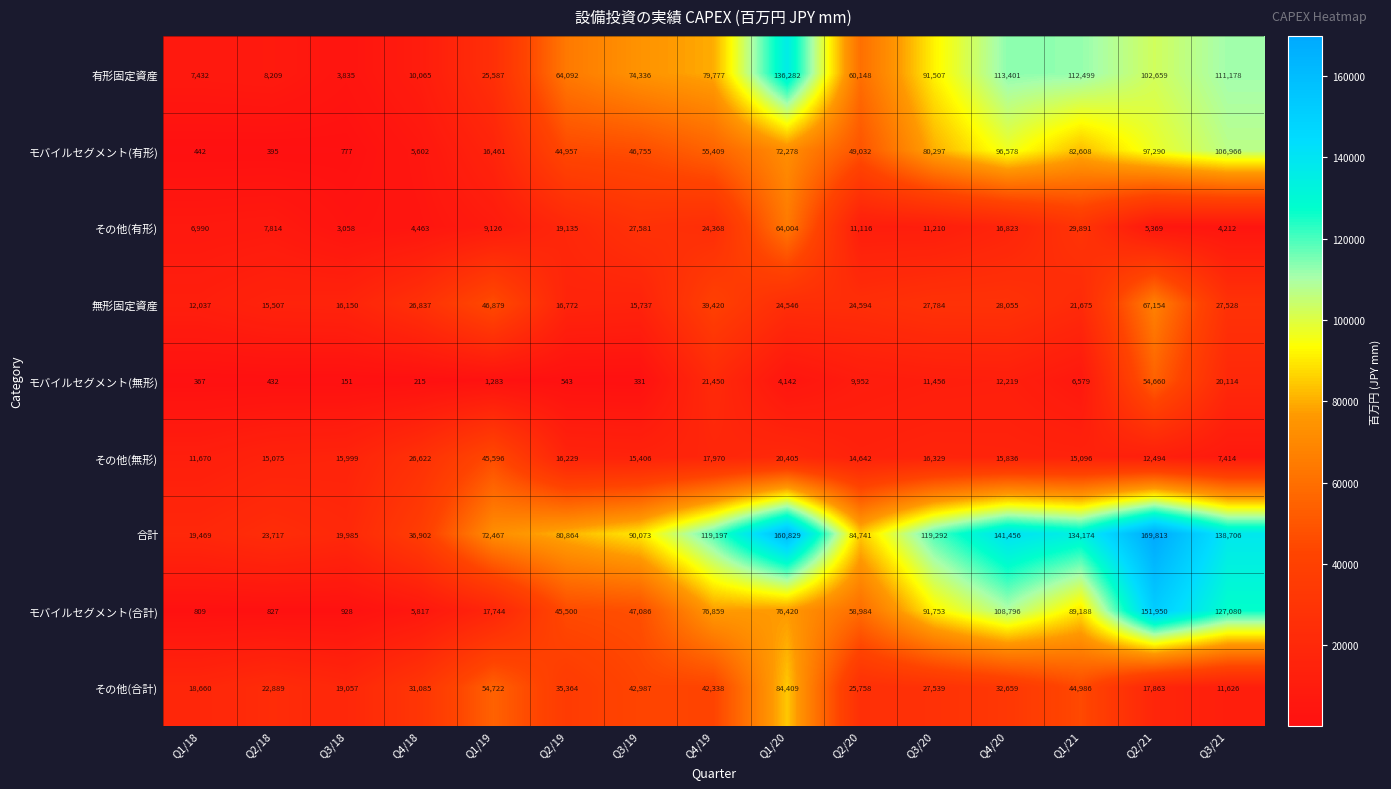

How many categories are shown in the chart?

15